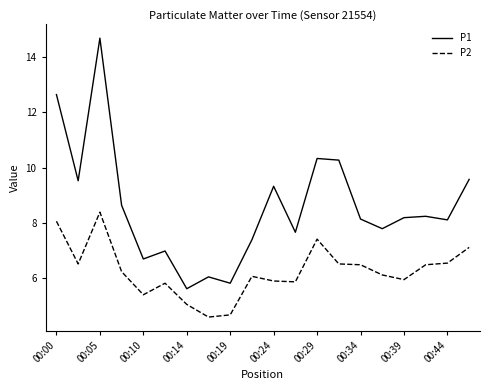

Which series has the largest range (max minus min)?

P1